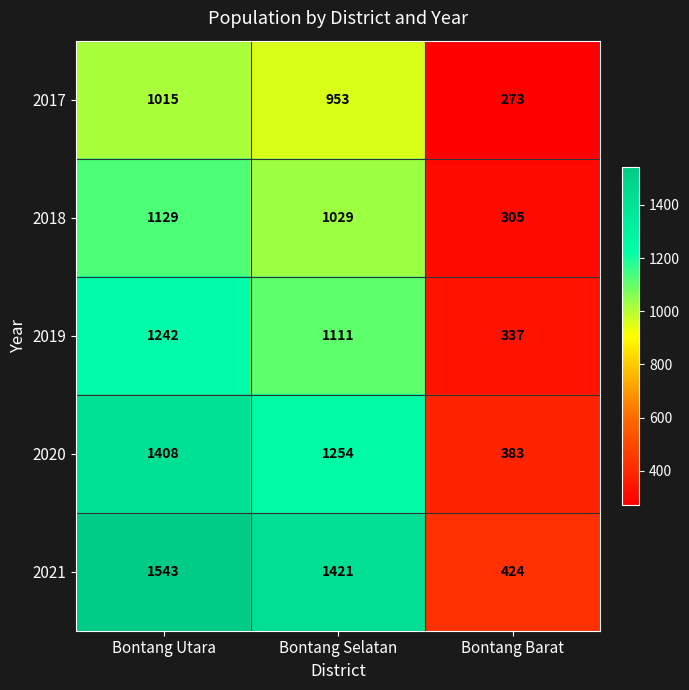

Rank the series at Bontang Barat from lowest to highest value.

2017, 2018, 2019, 2020, 2021